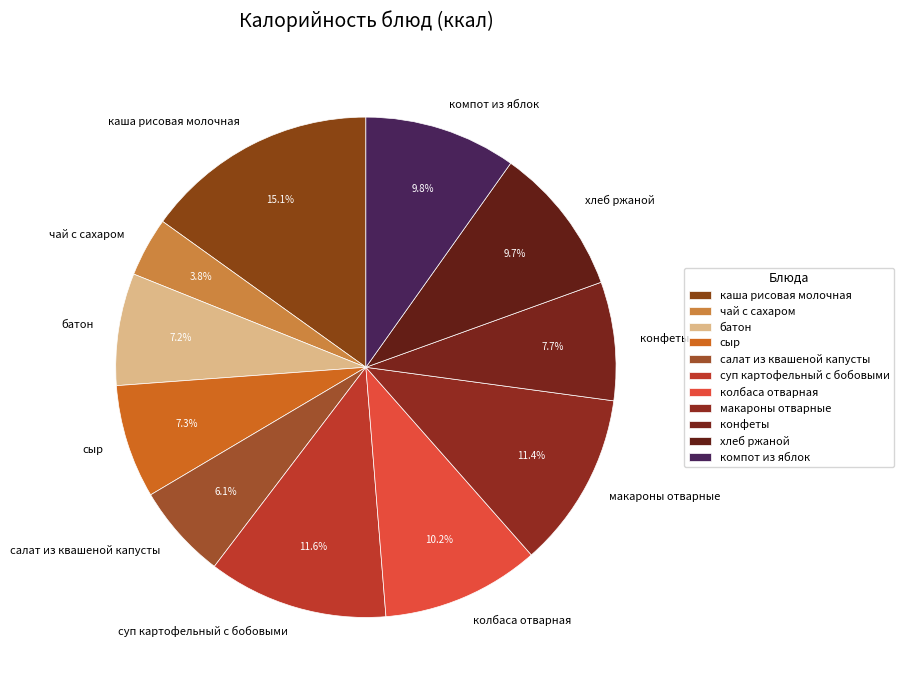

What is the ratio of the value at сыр to the value at салат из квашеной капусты?

1.2